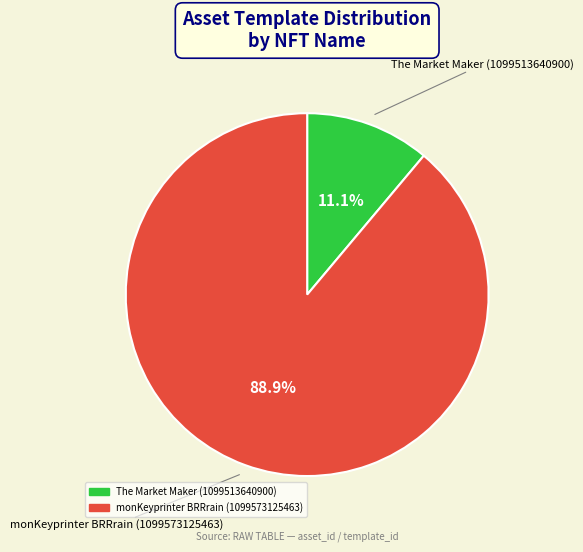

Which slice is the smallest?

The Market Maker (1099513640900)